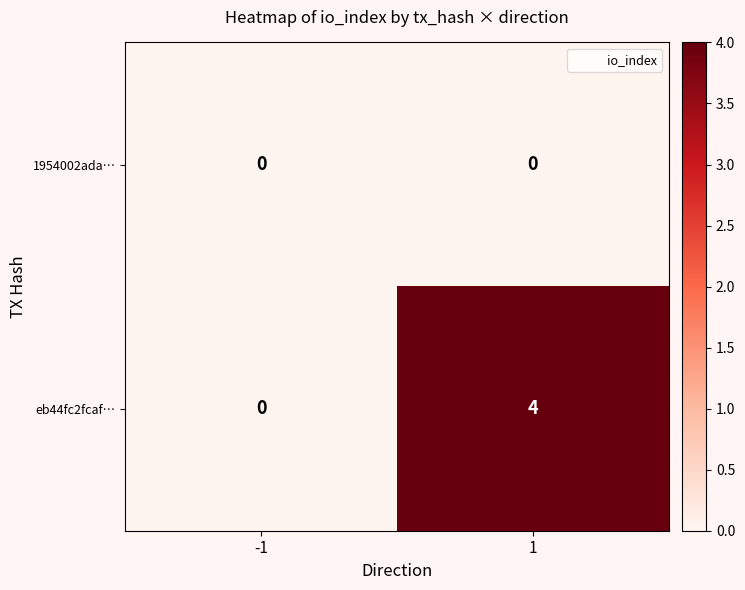

Rank the series by their maximum value, from lowest to highest.

1954002ada…, eb44fc2fcaf…